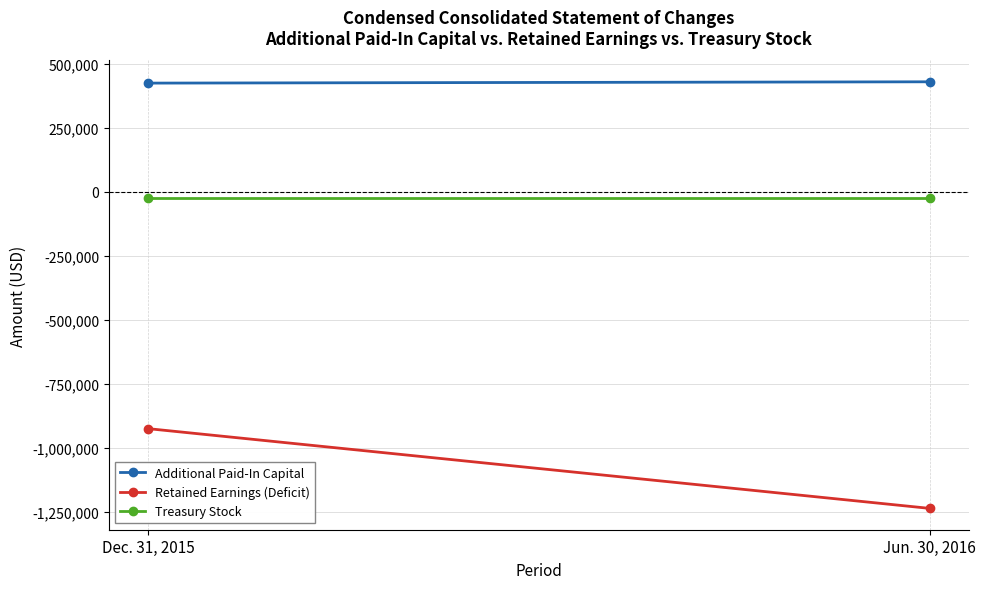

Reading left to right, what are all the values shown in this chart?

Additional Paid-In Capital: Dec. 31, 2015=423499	Jun. 30, 2016=428618
Retained Earnings (Deficit): Dec. 31, 2015=-925824	Jun. 30, 2016=-1237255
Treasury Stock: Dec. 31, 2015=-24167	Jun. 30, 2016=-24167